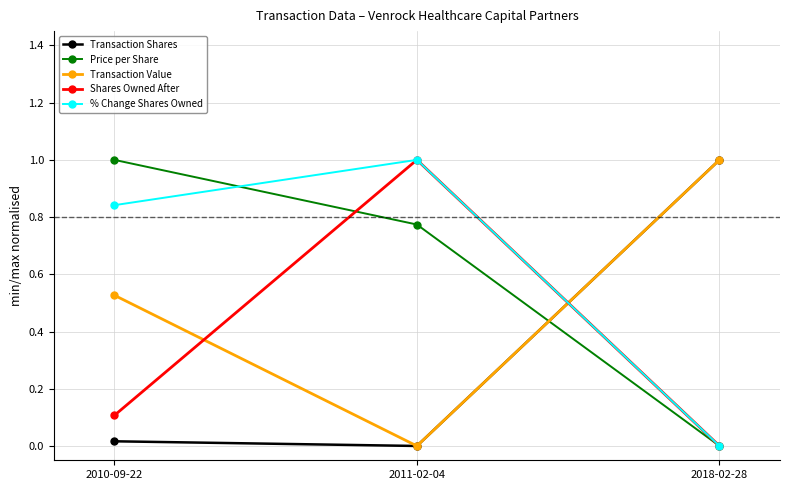

What are all the series names shown in the legend?

Transaction Shares, Price per Share, Transaction Value, Shares Owned After, % Change Shares Owned